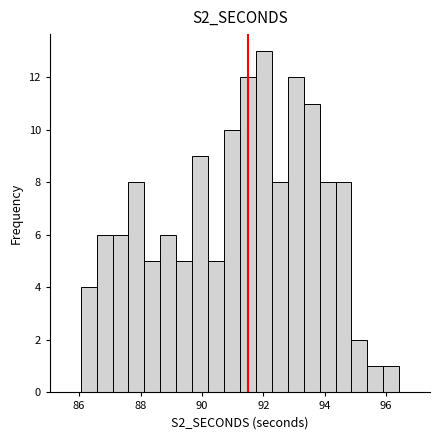

Read against the x-axis, roughly where is the centre of the tallest bar?

92.0